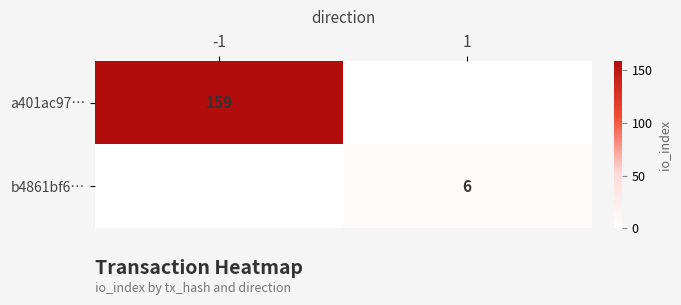

The value of a401ac97… at -1 is 159. True or false?

True